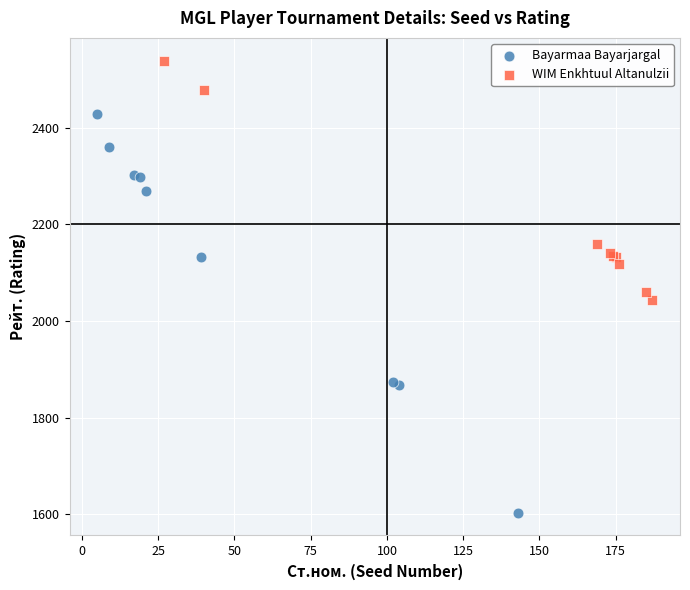

What are all the series names shown in the legend?

Bayarmaa Bayarjargal, WIM Enkhtuul Altanulzii